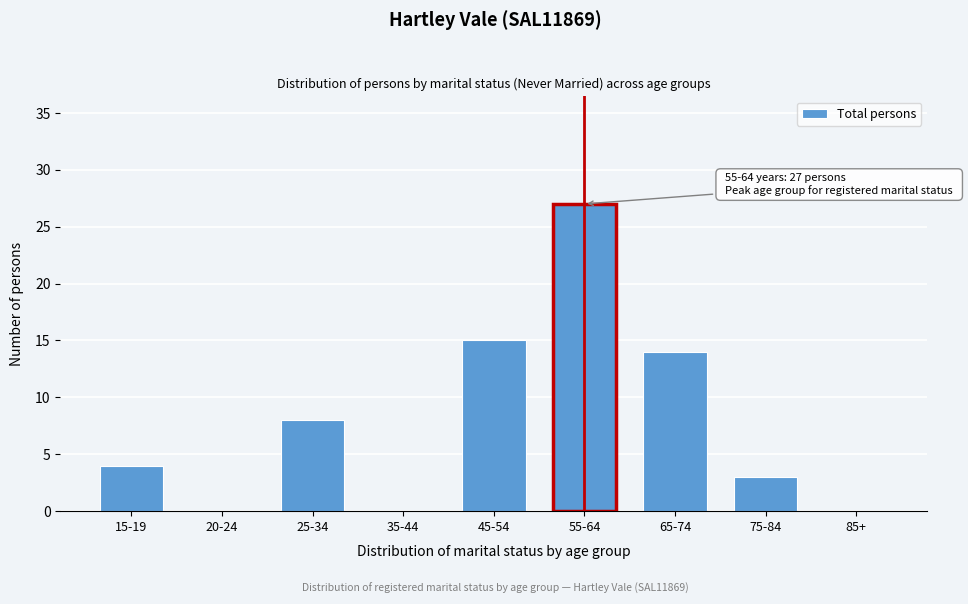

Reading left to right, what are all the values shown in this chart?

15-19=4	20-24=0	25-34=8	35-44=0	45-54=15	55-64=27	65-74=14	75-84=3	85+=0